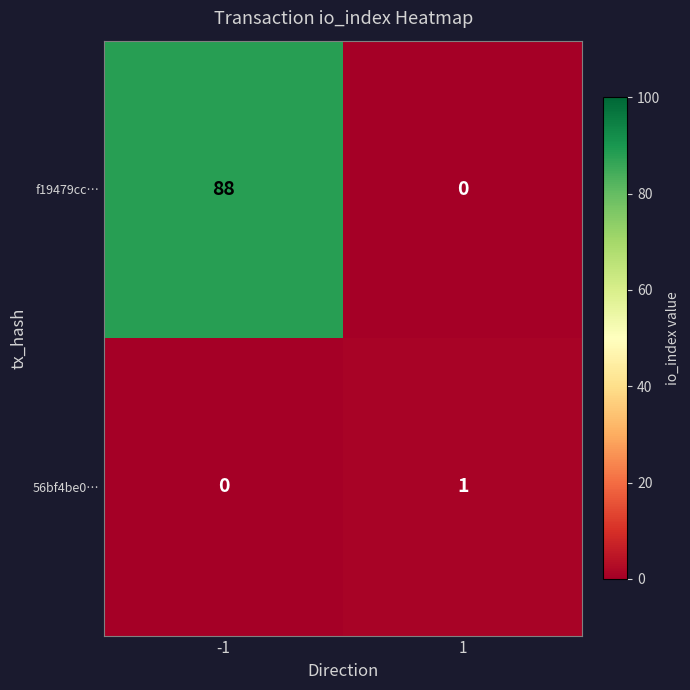

At how many categories does at least one series exceed 85?

1